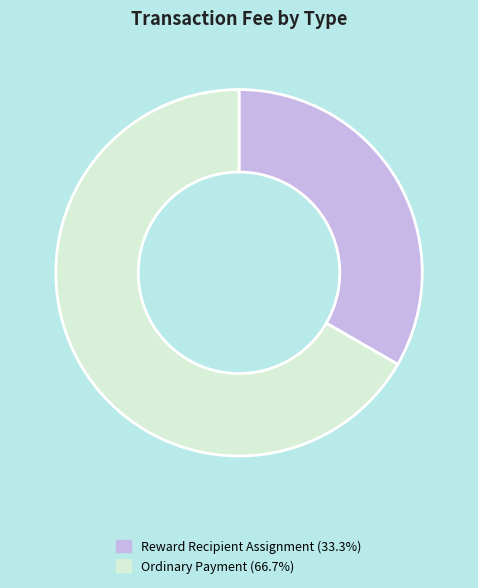

Is there a majority slice in this chart?

Yes